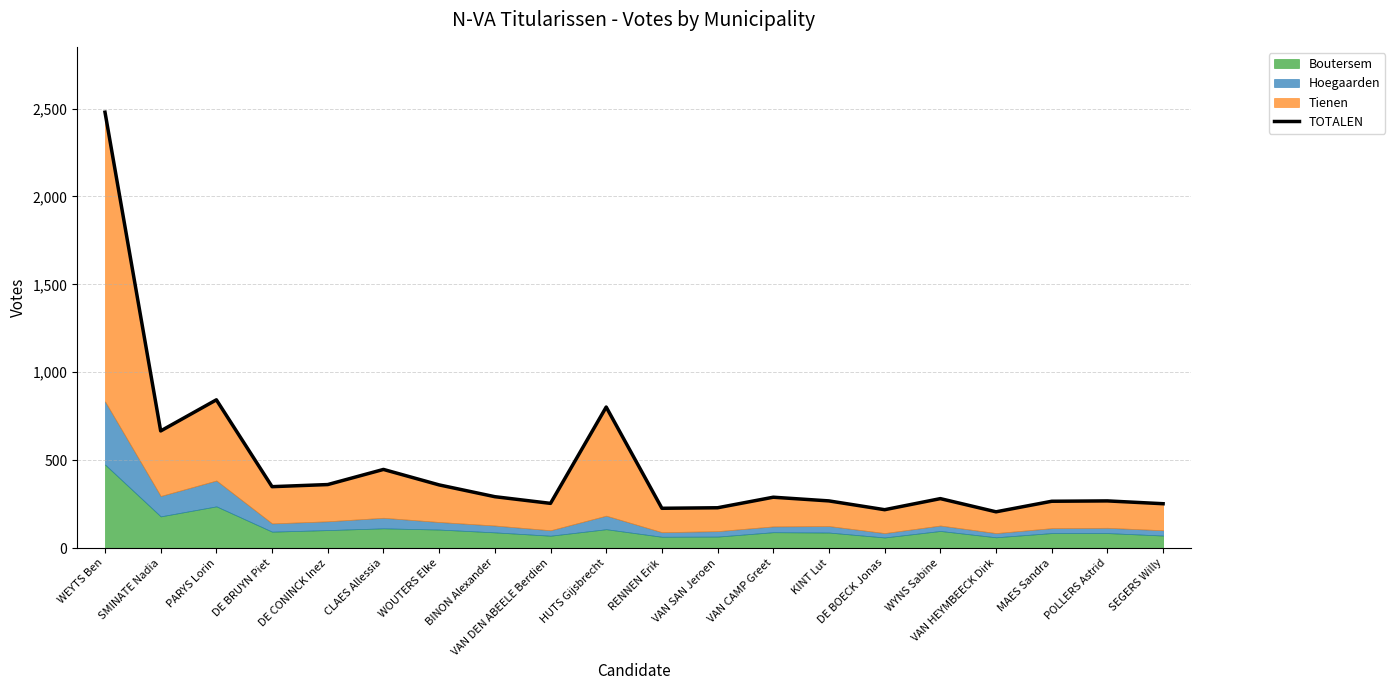

How many interior local valleys (lower than both neighbors) does the data have?

6